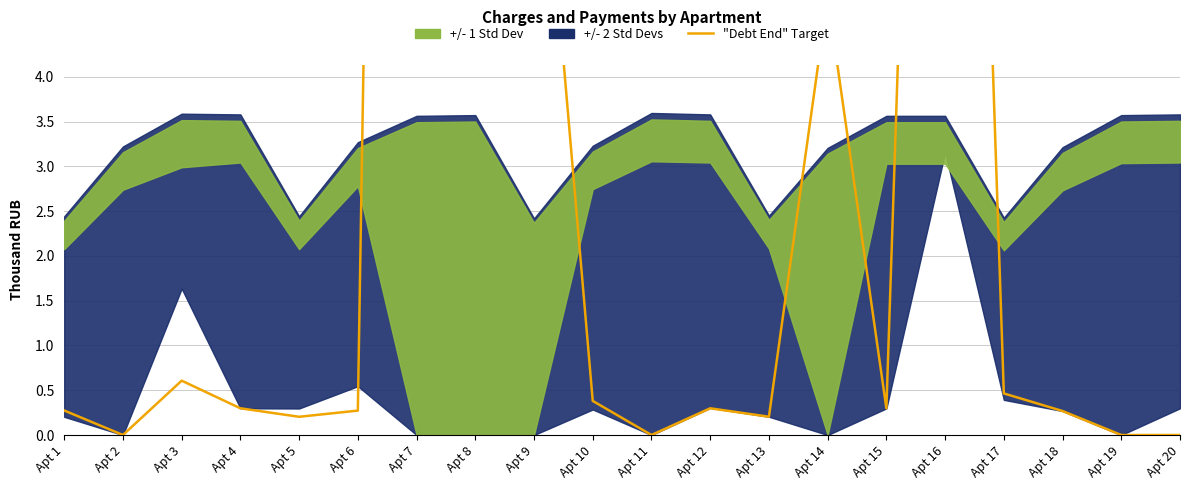

How many data points does each series have?

20